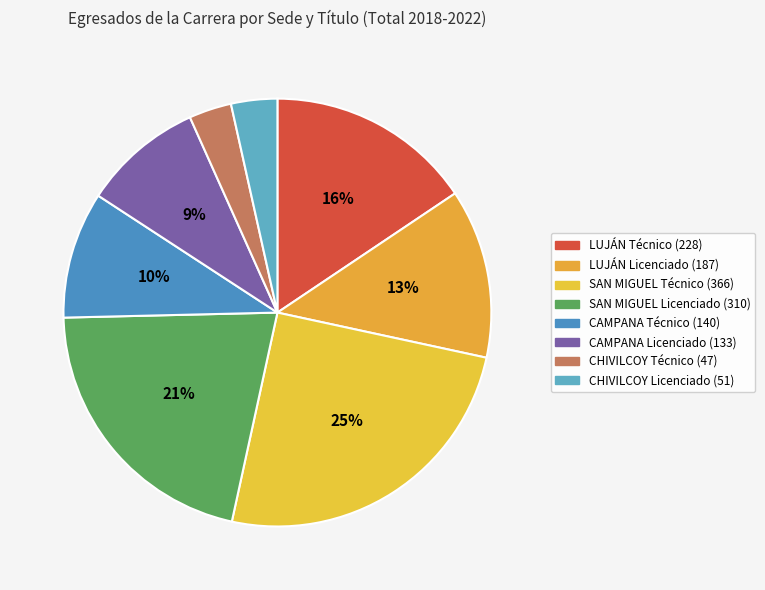

What is the largest slice in the pie chart?

SAN MIGUEL Técnico